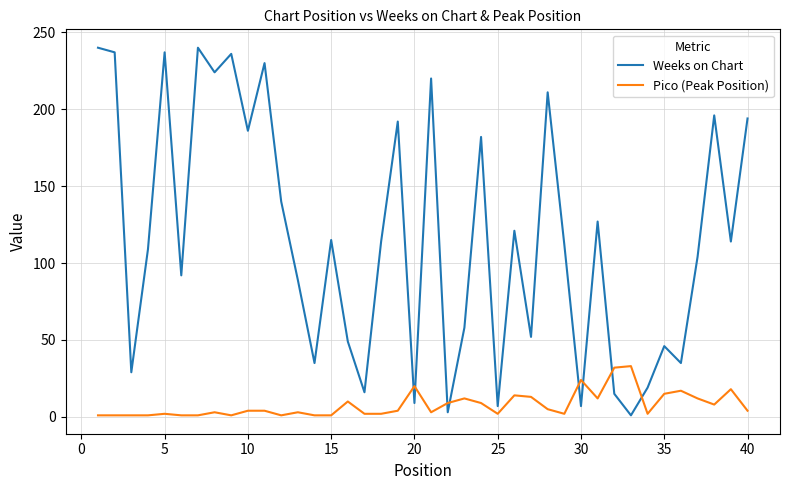

Rank the series by their maximum value, from lowest to highest.

Pico (Peak Position), Weeks on Chart